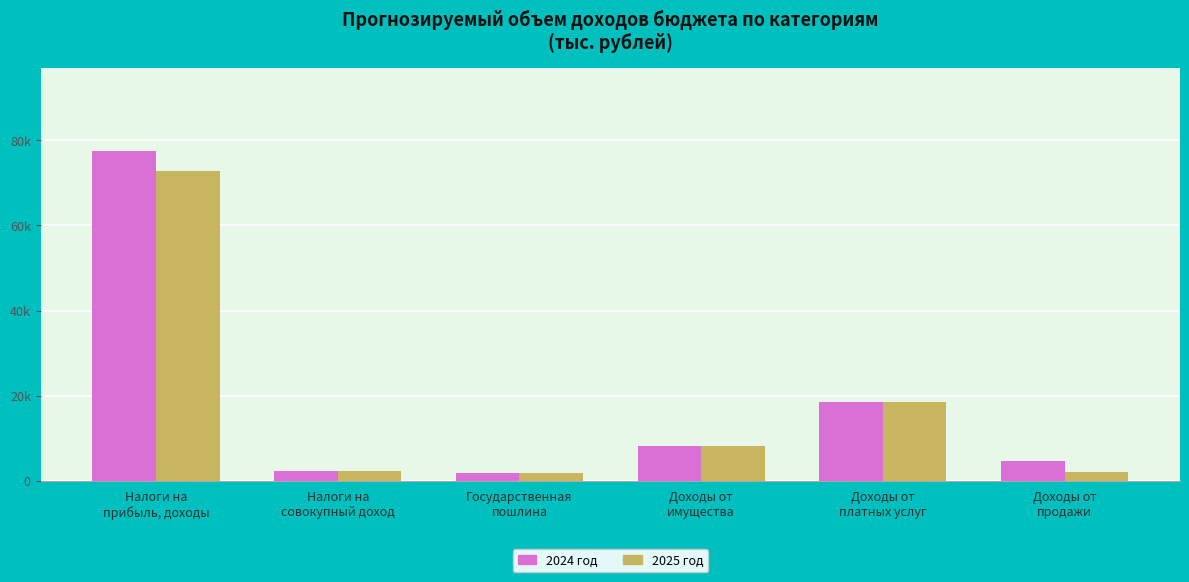

Are the bars horizontal?

No